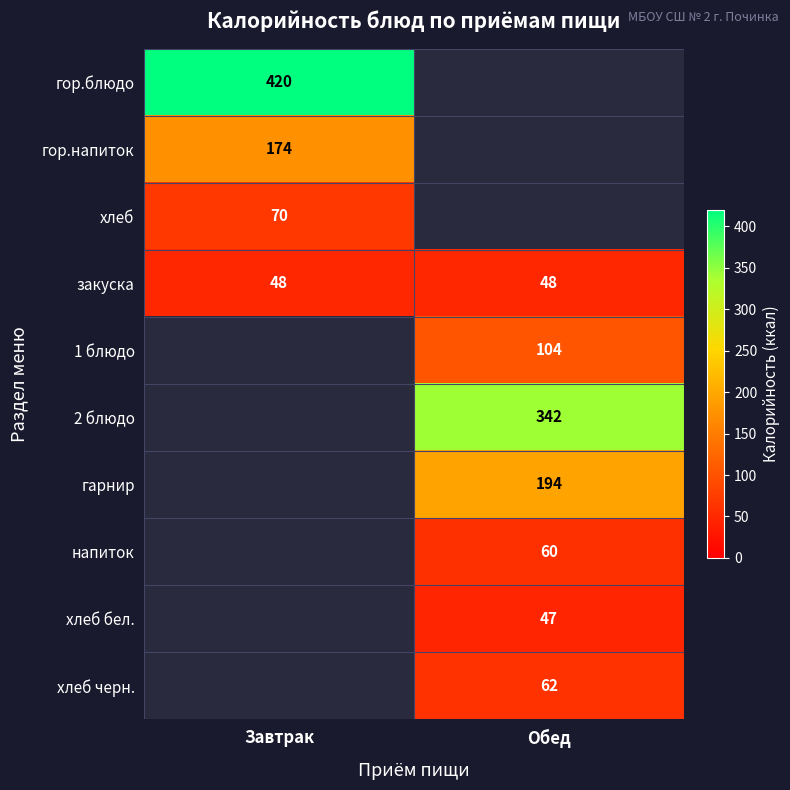

The 1 блюдо series shows 175 at Обед. True or false?

False